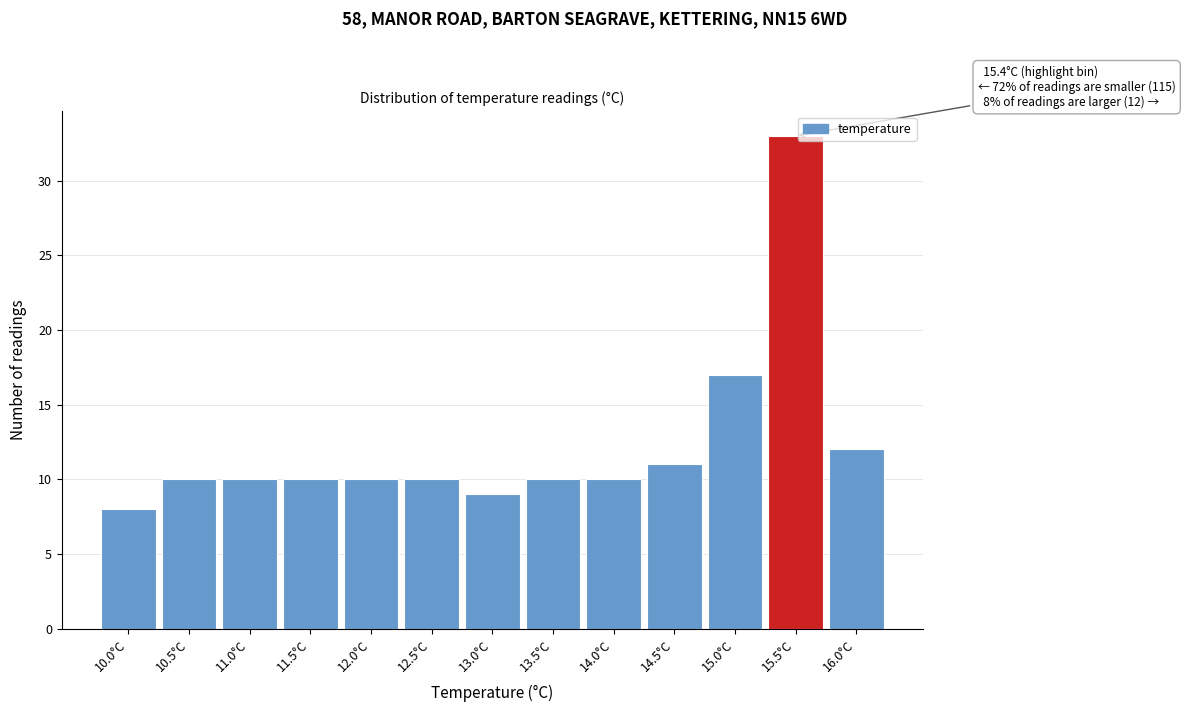

Which range on the x-axis has the tallest bar?

15.25 to 15.75